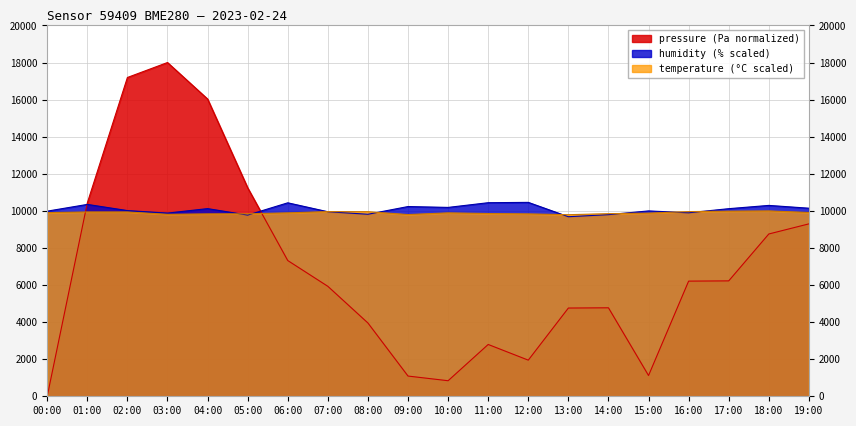

What is the label of the 10th point from the left?

09:00